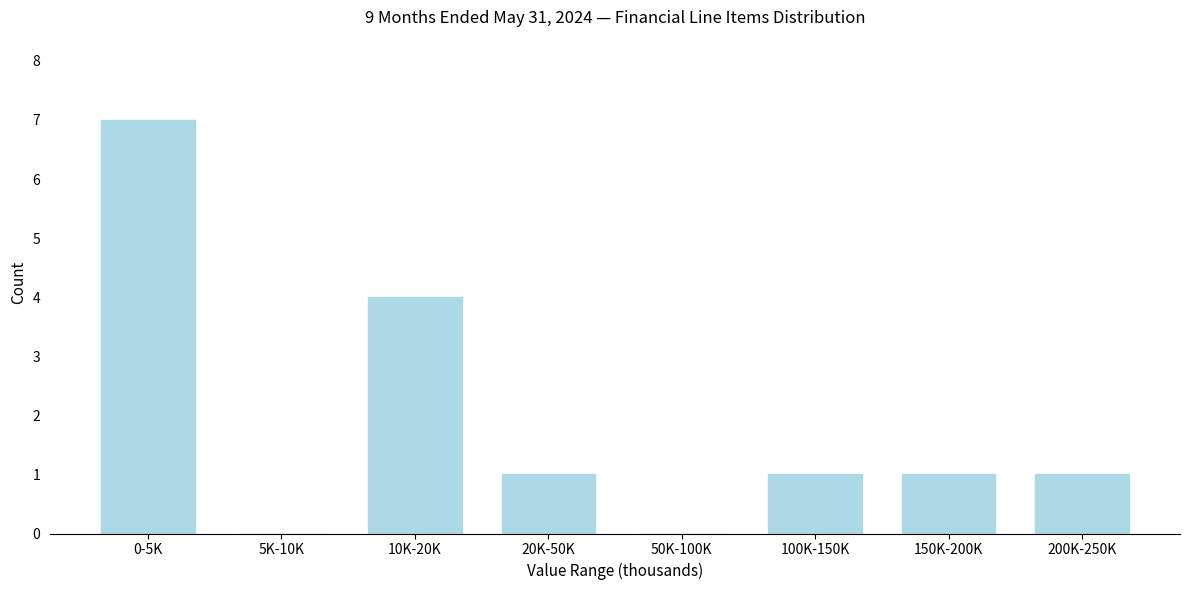

Reading left to right, extract all data points from this chart.

0-5K=7	5K-10K=0	10K-20K=4	20K-50K=1	50K-100K=0	100K-150K=1	150K-200K=1	200K-250K=1